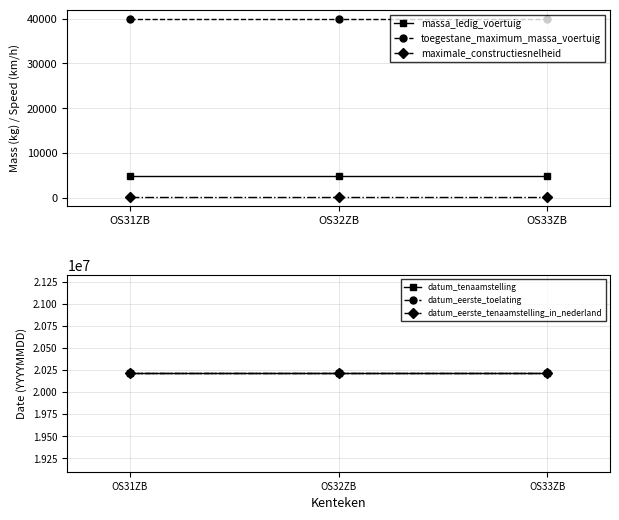

Reading left to right, what are all the values shown in this chart?

massa_ledig_voertuig: 4800	4800	4800
toegestane_maximum_massa_voertuig: 40000	40000	40000
maximale_constructiesnelheid: 100	100	100
datum_tenaamstelling: 20211025	20211025	20211025
datum_eerste_toelating: 20211025	20211025	20211025
datum_eerste_tenaamstelling_in_nederland: 20211025	20211025	20211025